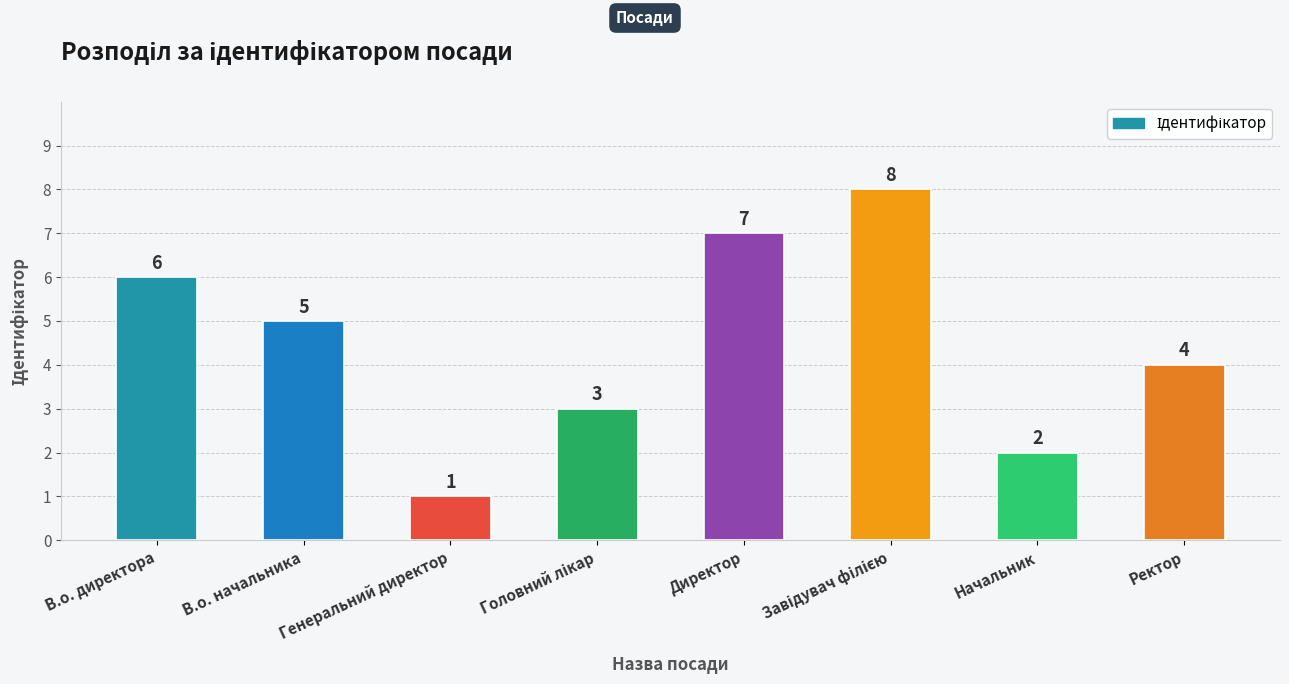

How many data points does each series have?

8